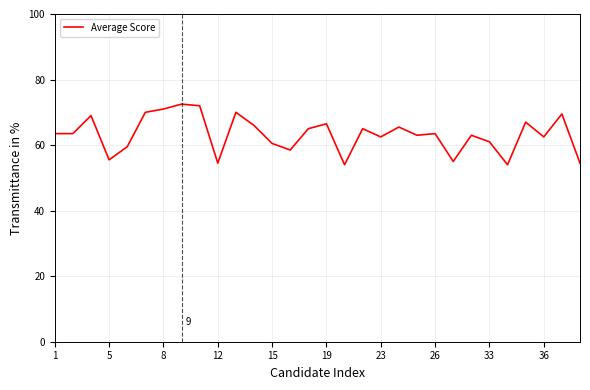

What is the difference between the maximum and minimum values?

18.5